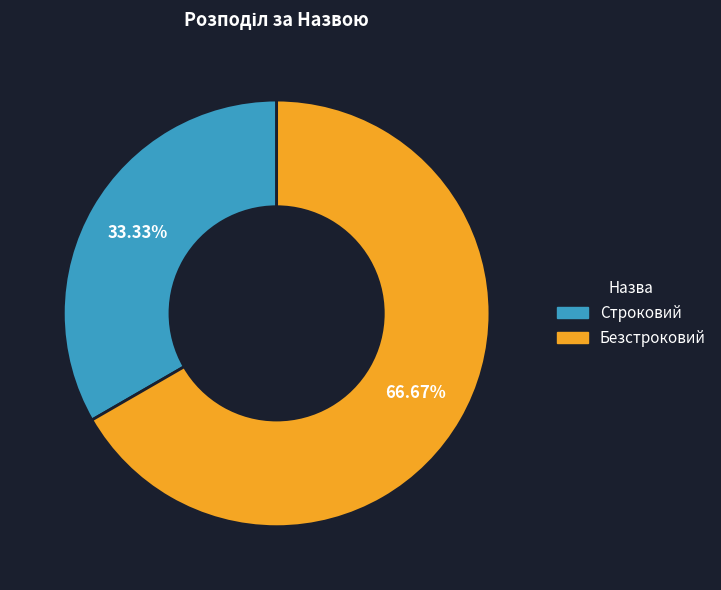

How many slices are in this pie chart?

2